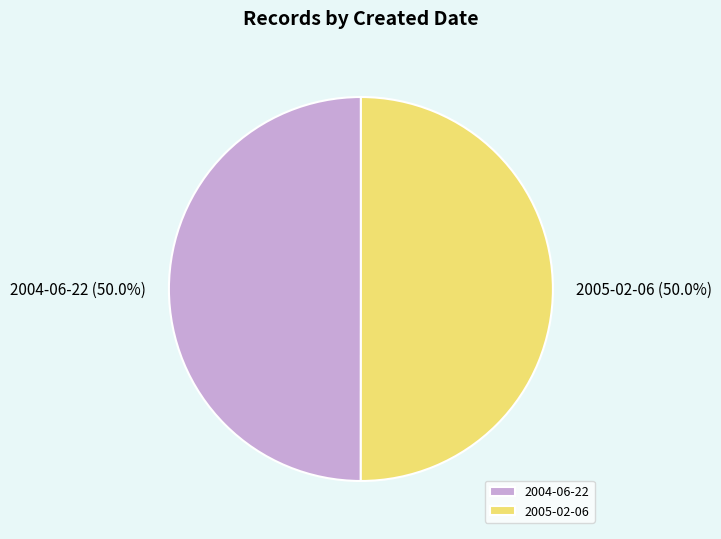

Approximately how many times larger is the value at 2004-06-22 compared to 2005-02-06?

1.0